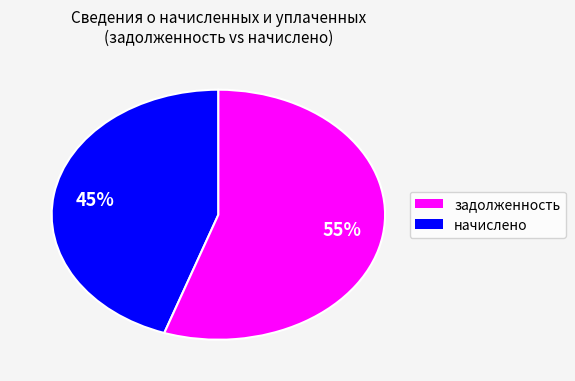

To the nearest percent, what is the average slice percentage?

50%